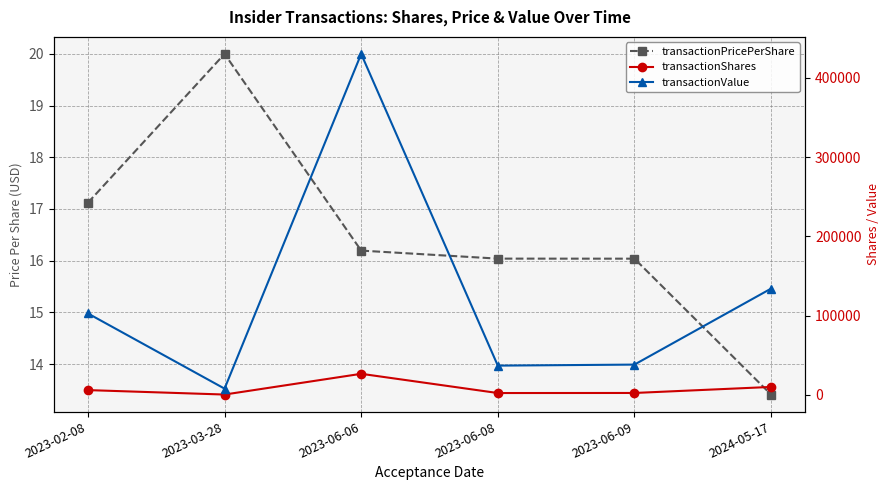

Reading left to right, list all the values displayed in this chart.

transactionPricePerShare: 17.1	20.0	16.2	16.0	16.0	13.4
transactionShares: 6000.0	392.0	26569.0	2300.0	2381.0	10000.0
transactionValue: 102728.0	7840.0	430277.0	36891.0	38188.0	134100.0